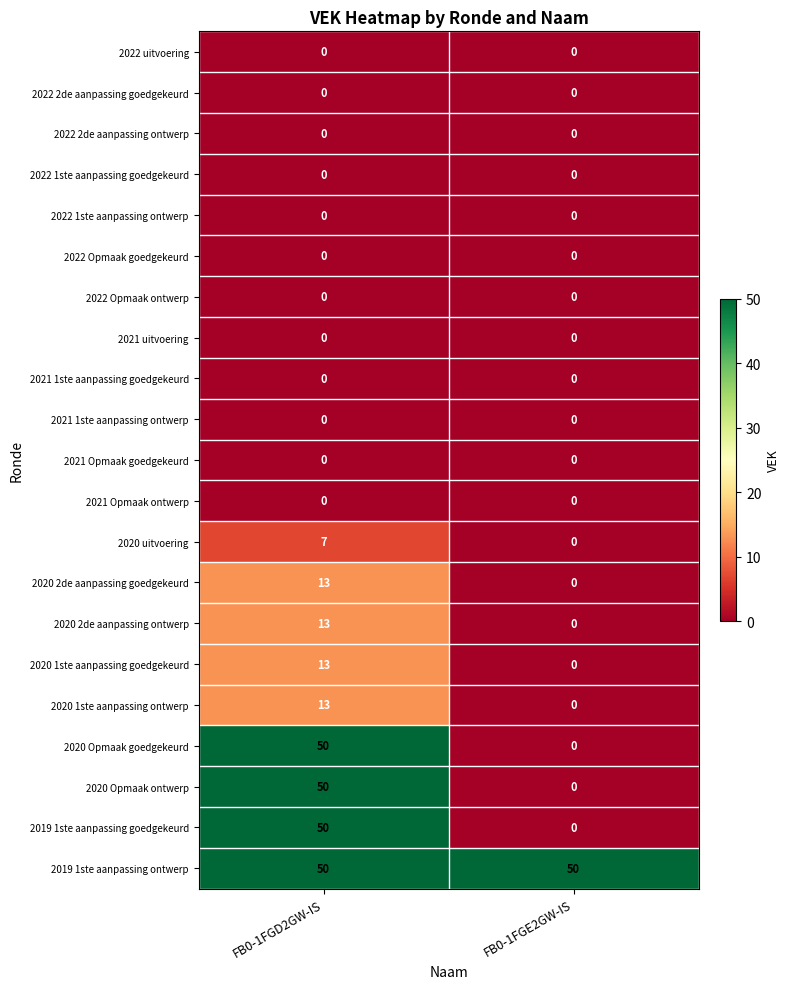

At which category is the sum across all series the highest?

FB0-1FGD2GW-IS